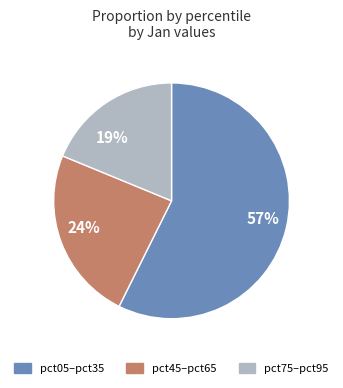

Rank the categories by value from lowest to highest.

pct75–pct95, pct45–pct65, pct05–pct35